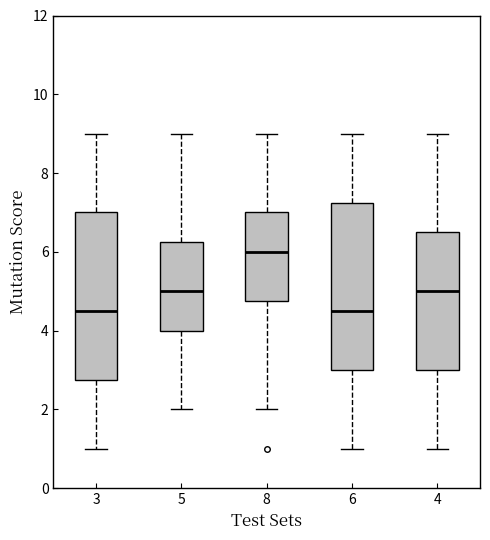

Where is the lower edge of the box at x = 6 on the y-axis? The values are not printed on the chart, so give them approximately, as read against the axis.

3.0